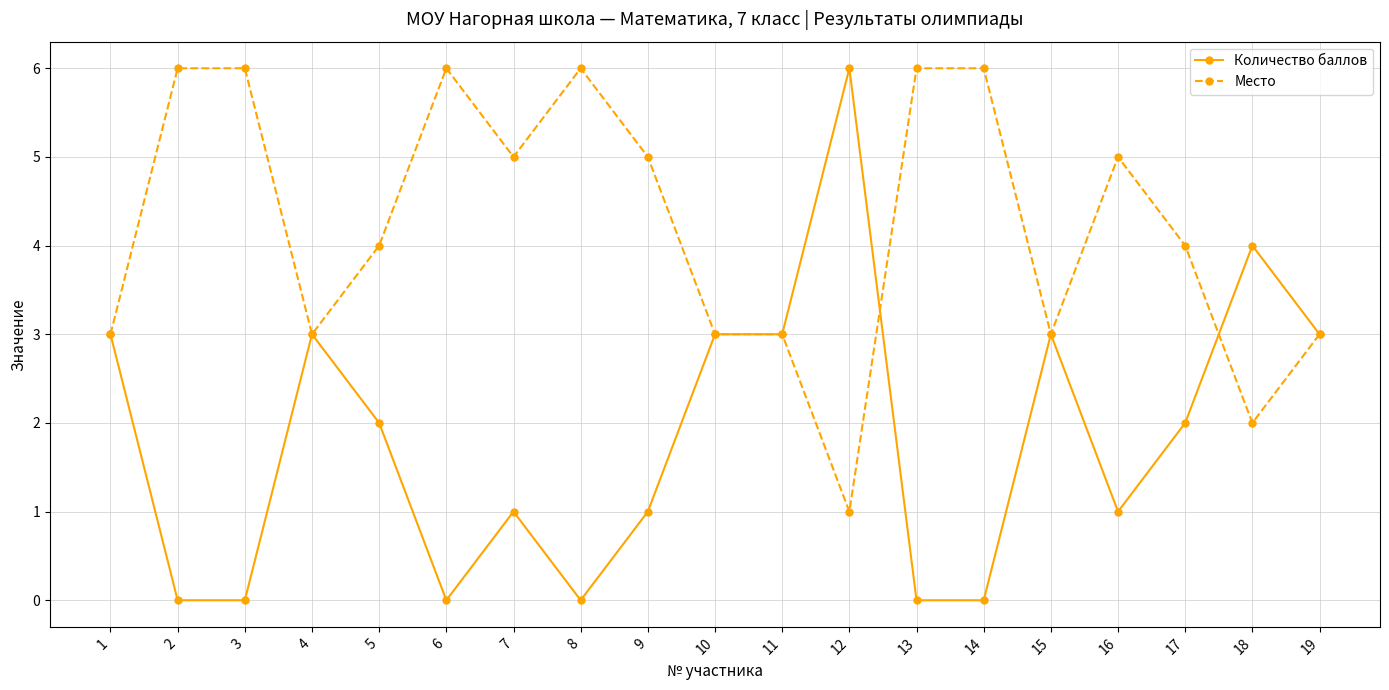

True or false: Место has a value of 5 at 7.

True